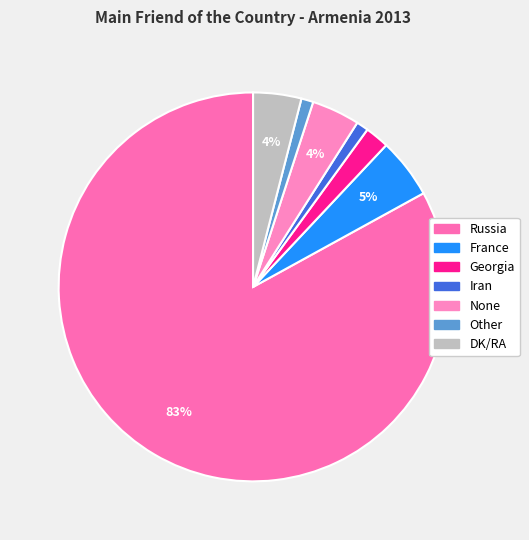

To the nearest percent, what is the difference between the France and Iran slice percentages?

4%